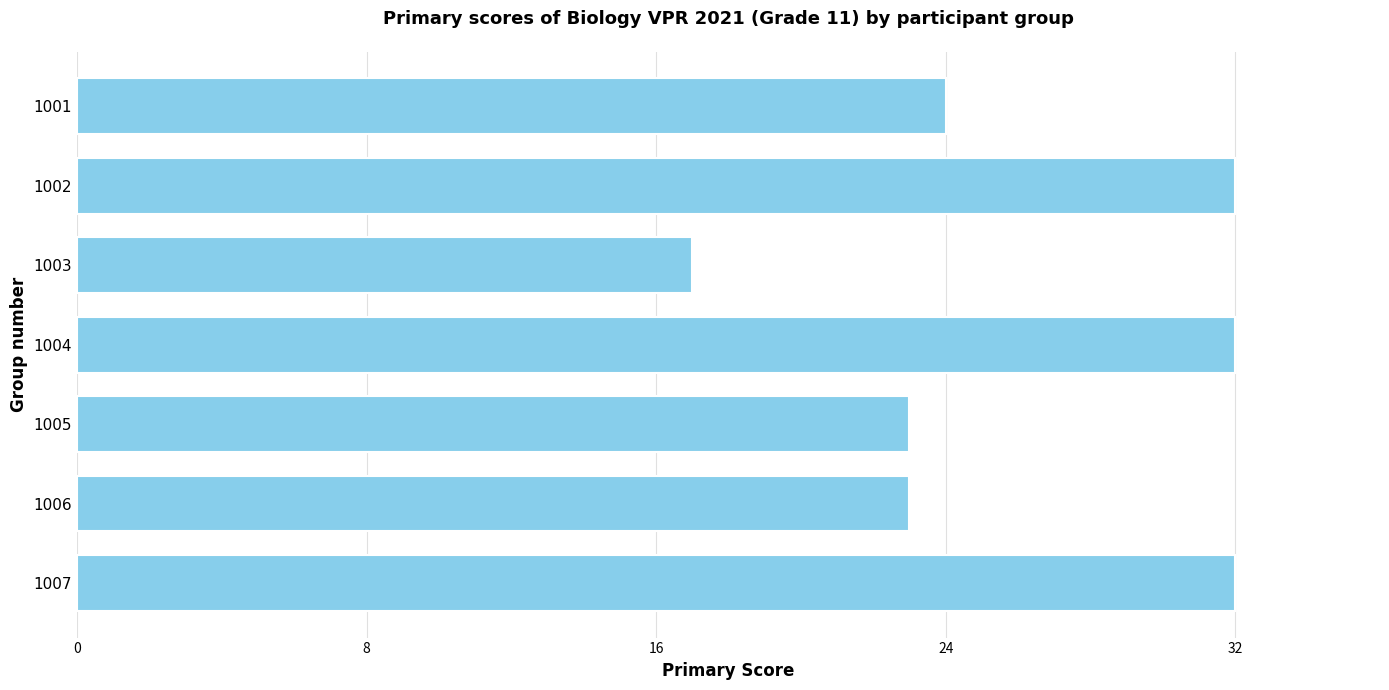

Count the number of data series in this chart.

1